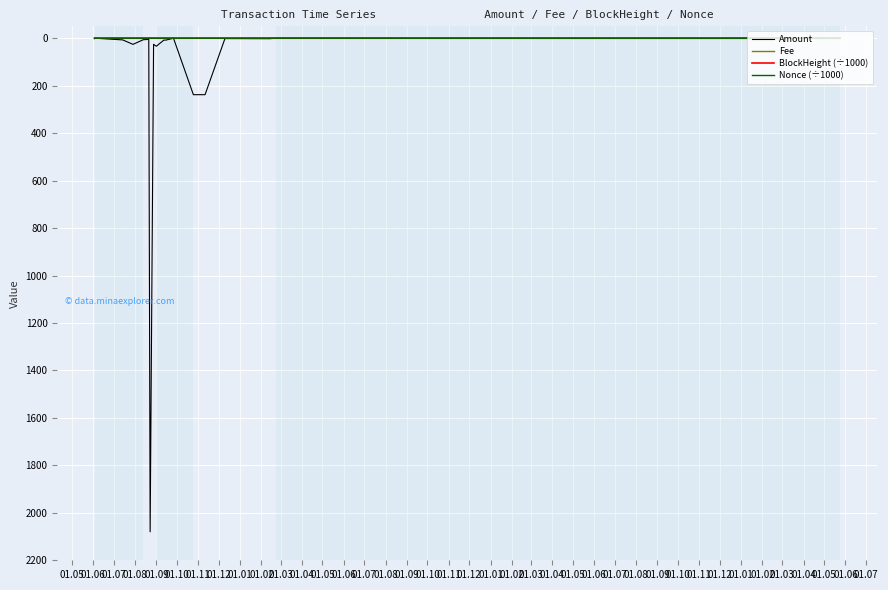

How many intersections are there between Fee and BlockHeight (÷1000)?

6